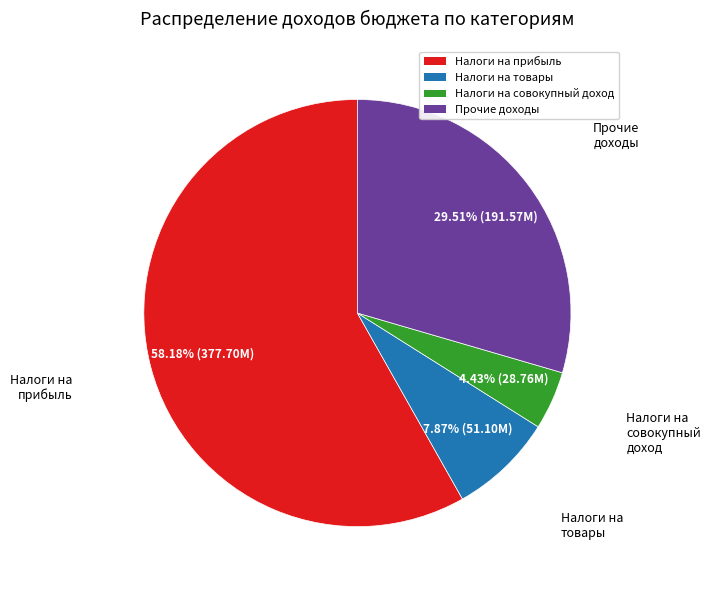

Does any single category account for the majority?

Yes